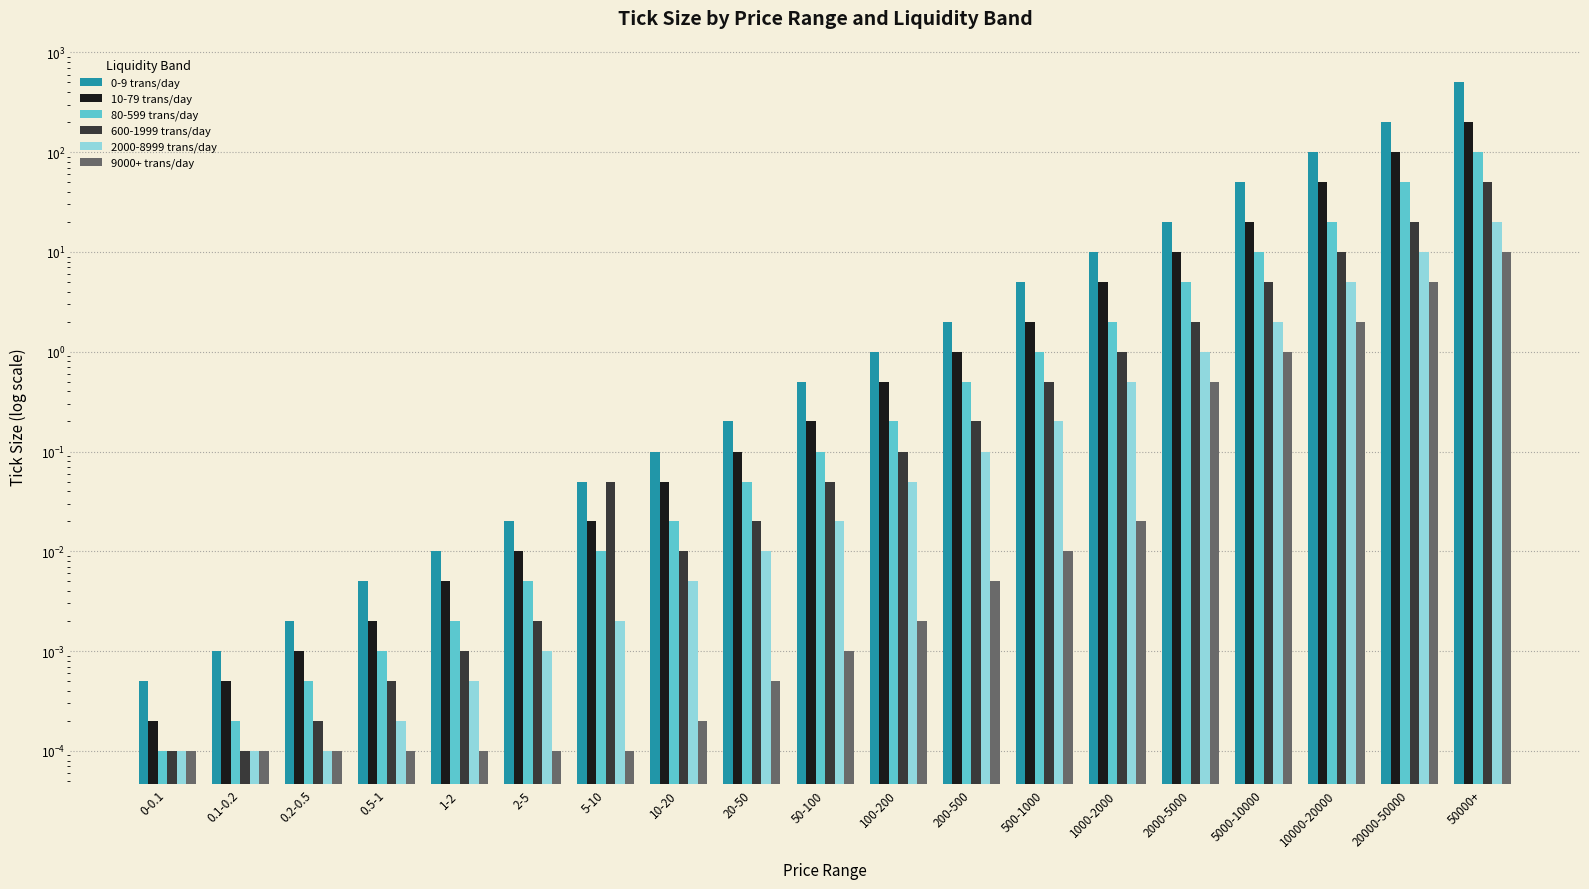

How many distinct data groups are displayed?

6